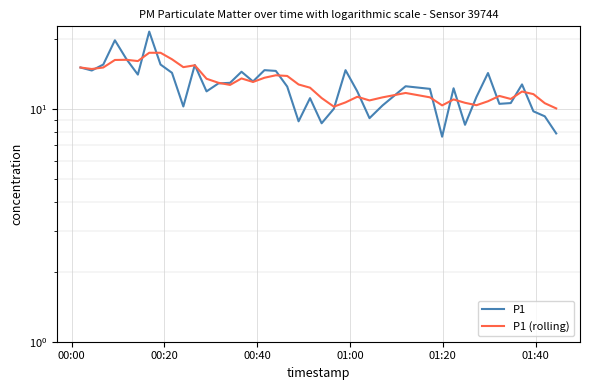

Does the chart display data point markers on the line(s)?

No